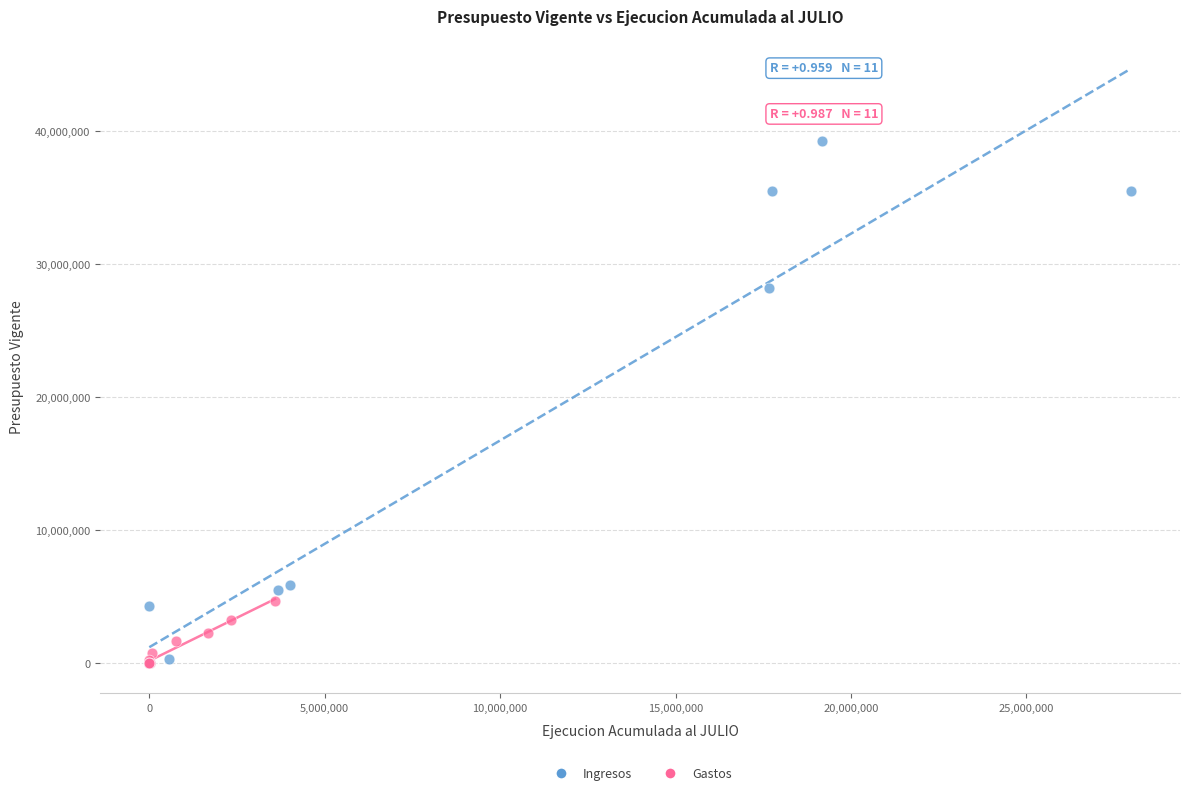

Which series contains the highest Y value?

Ingresos